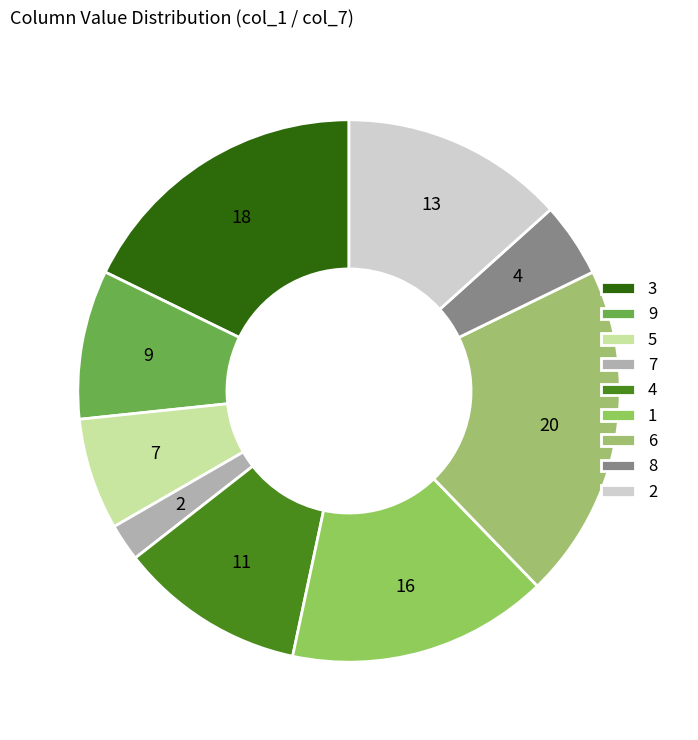

True or false: 1 accounts for 1% of the total.

False